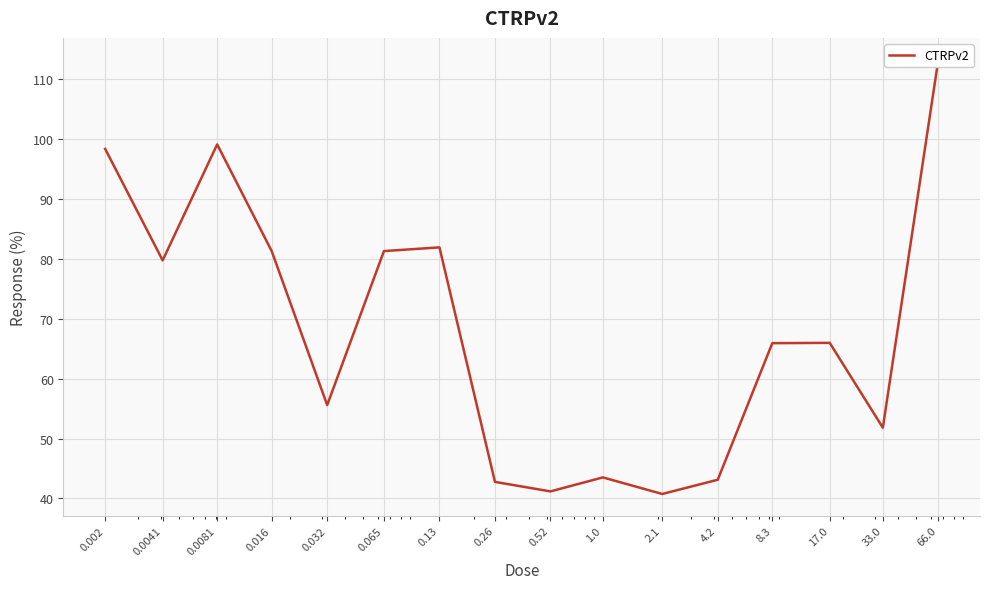

Where is the data nearest to the value 77?

0.0041